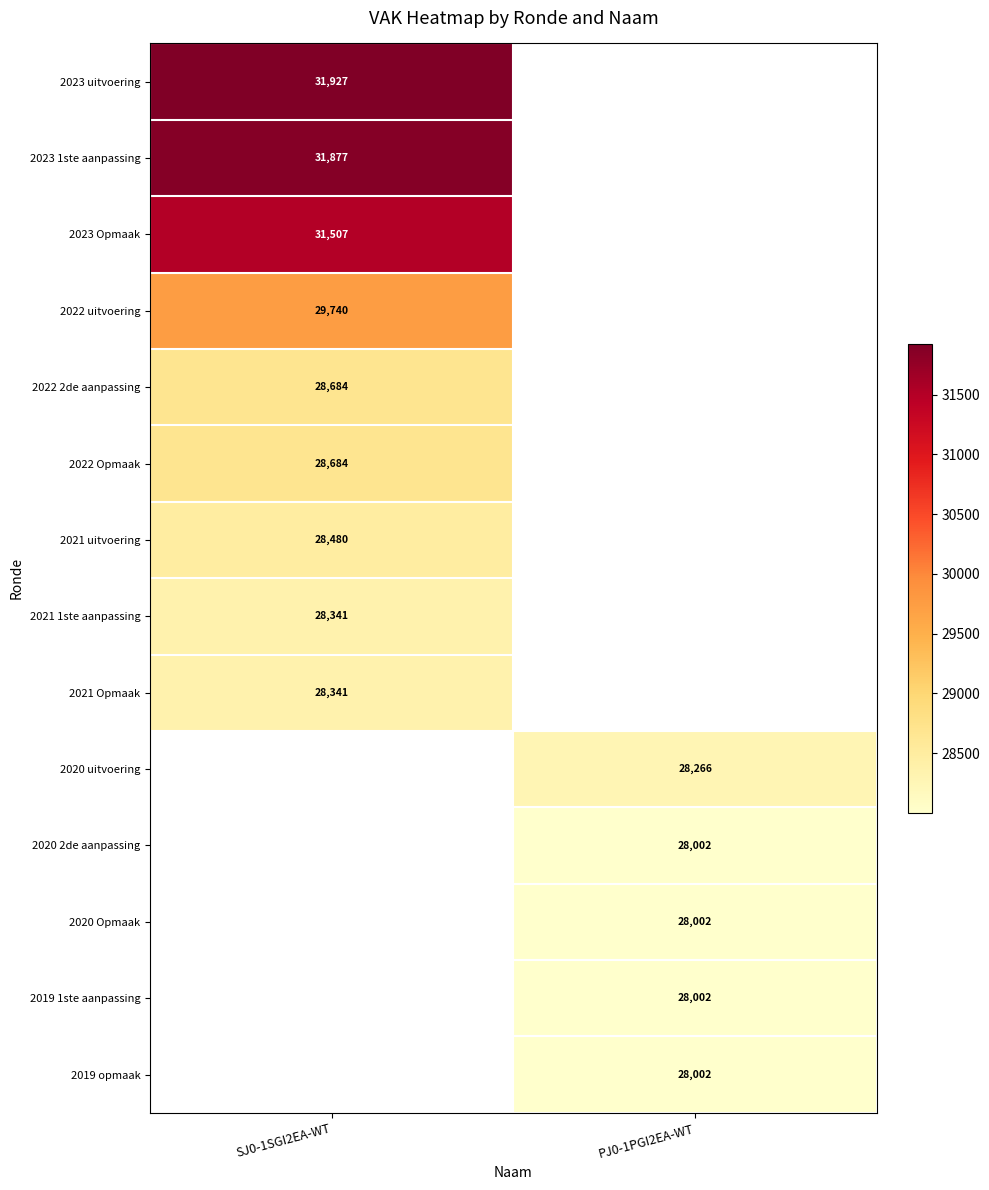

The 2019 1ste aanpassing series shows 6777.8 at PJ0-1PGI2EA-WT. True or false?

False